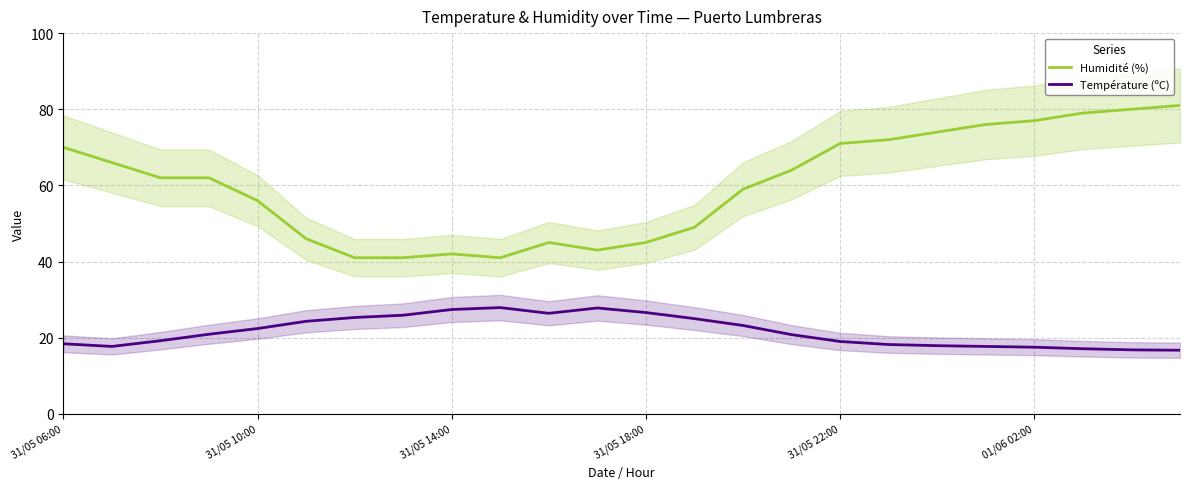

True or false: Humidité (%) and Température (ºC) intersect in this chart.

False